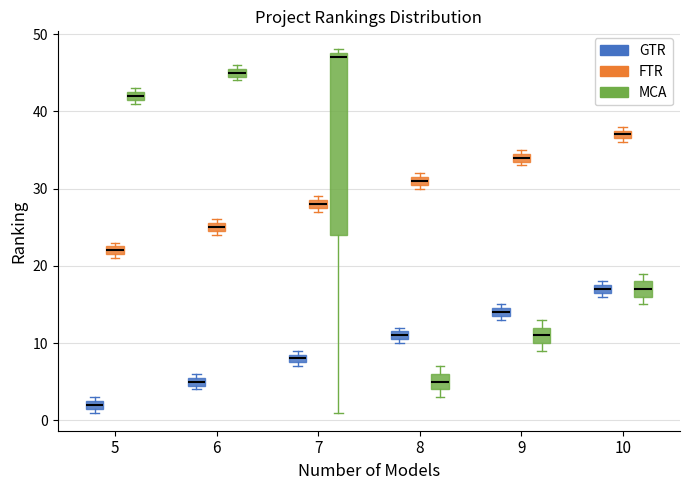

Which box's median line is the highest?

7 (MCA)